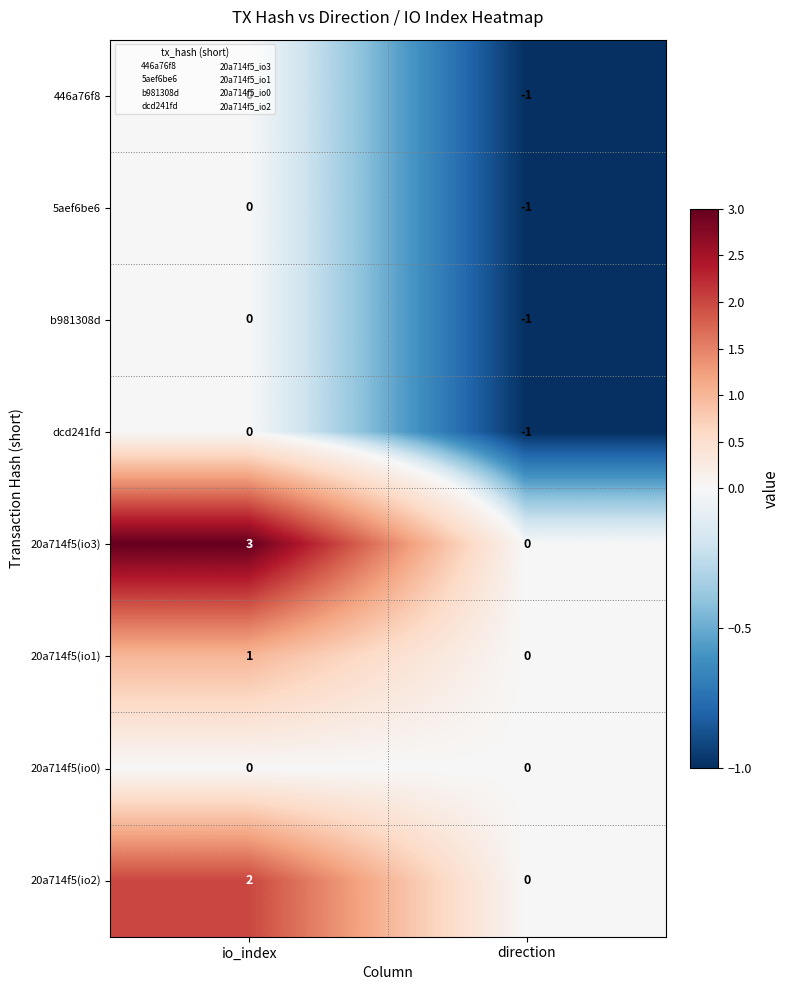

Count the number of data series in this chart.

8